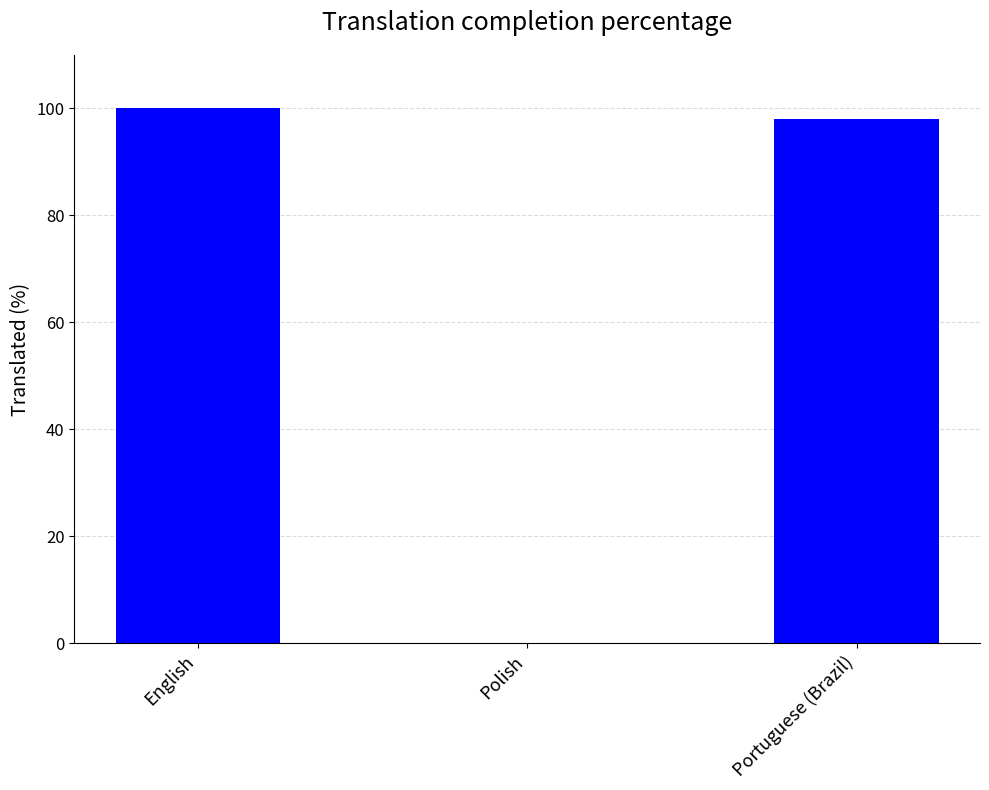

What is the sum of the values at English and Polish?

100.0